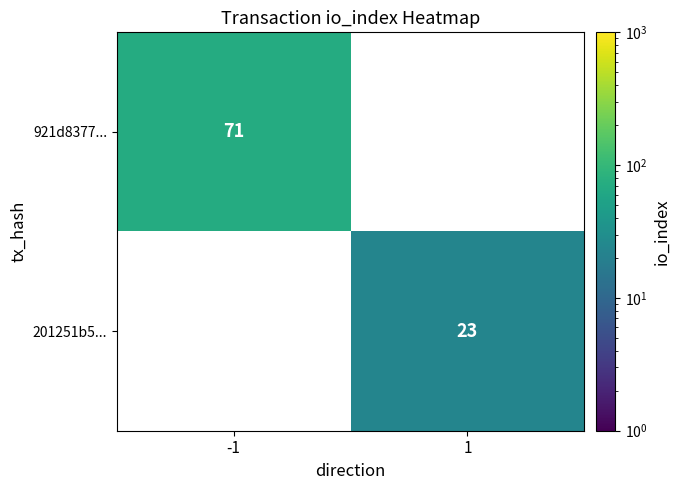

The 201251b5... series shows 36.9 at 1. True or false?

False